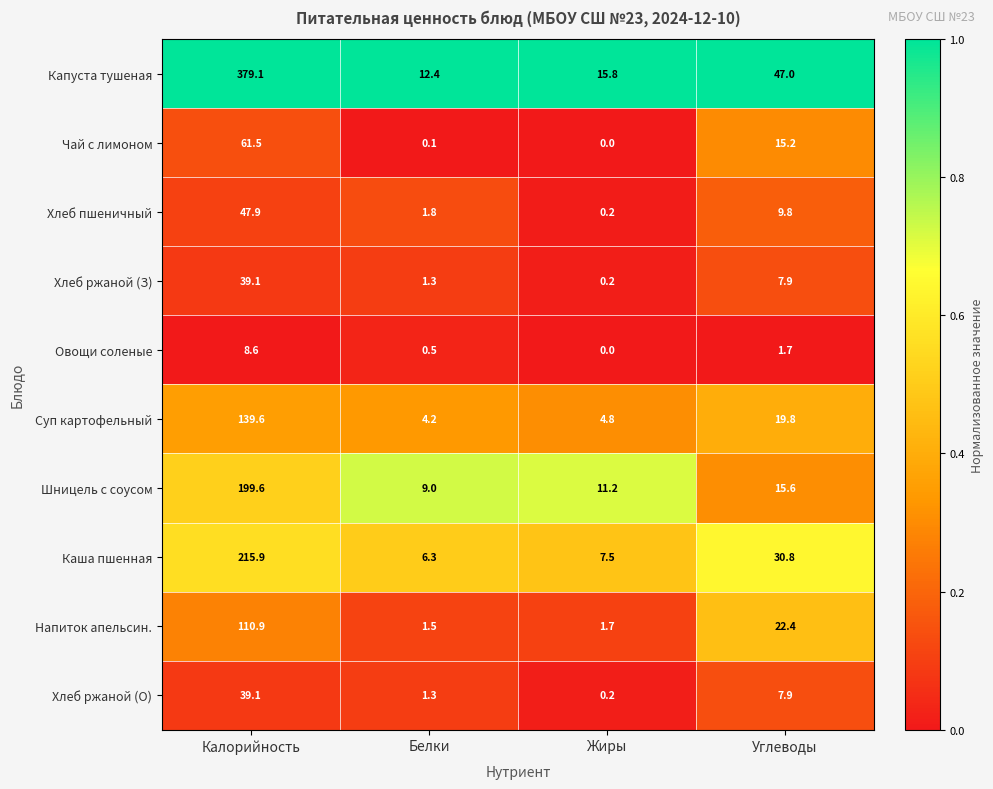

At how many categories does at least one series exceed 0?

4